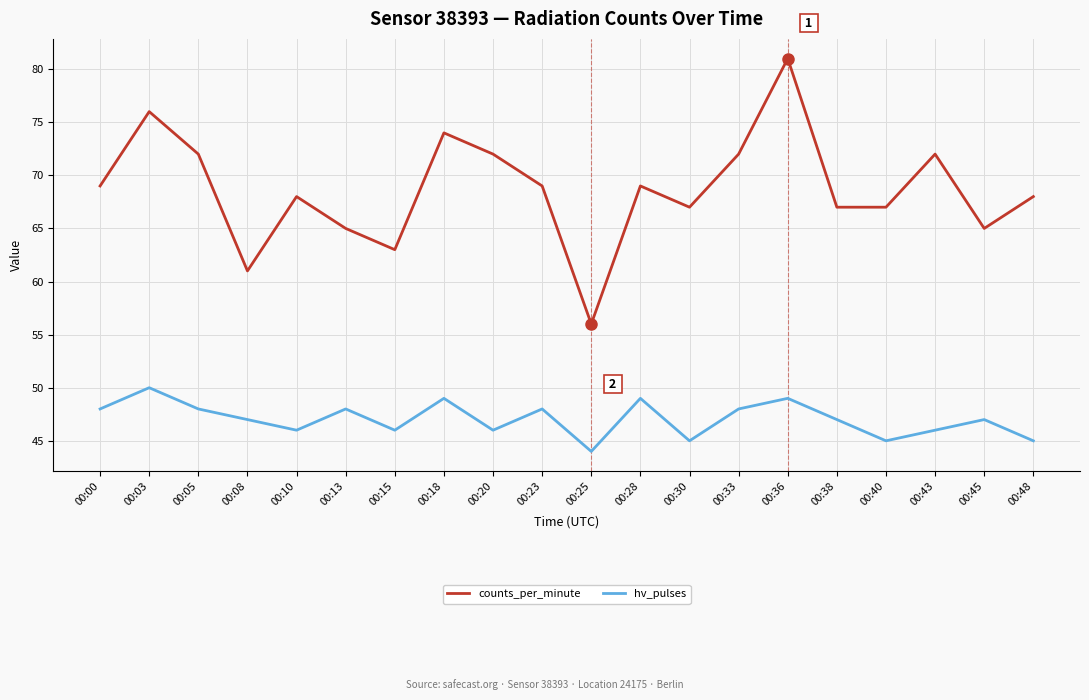

Reading left to right, extract all data points from this chart.

counts_per_minute: 69	76	72	61	68	65	63	74	72	69	56	69	67	72	81	67	67	72	65	68
hv_pulses: 48	50	48	47	46	48	46	49	46	48	44	49	45	48	49	47	45	46	47	45